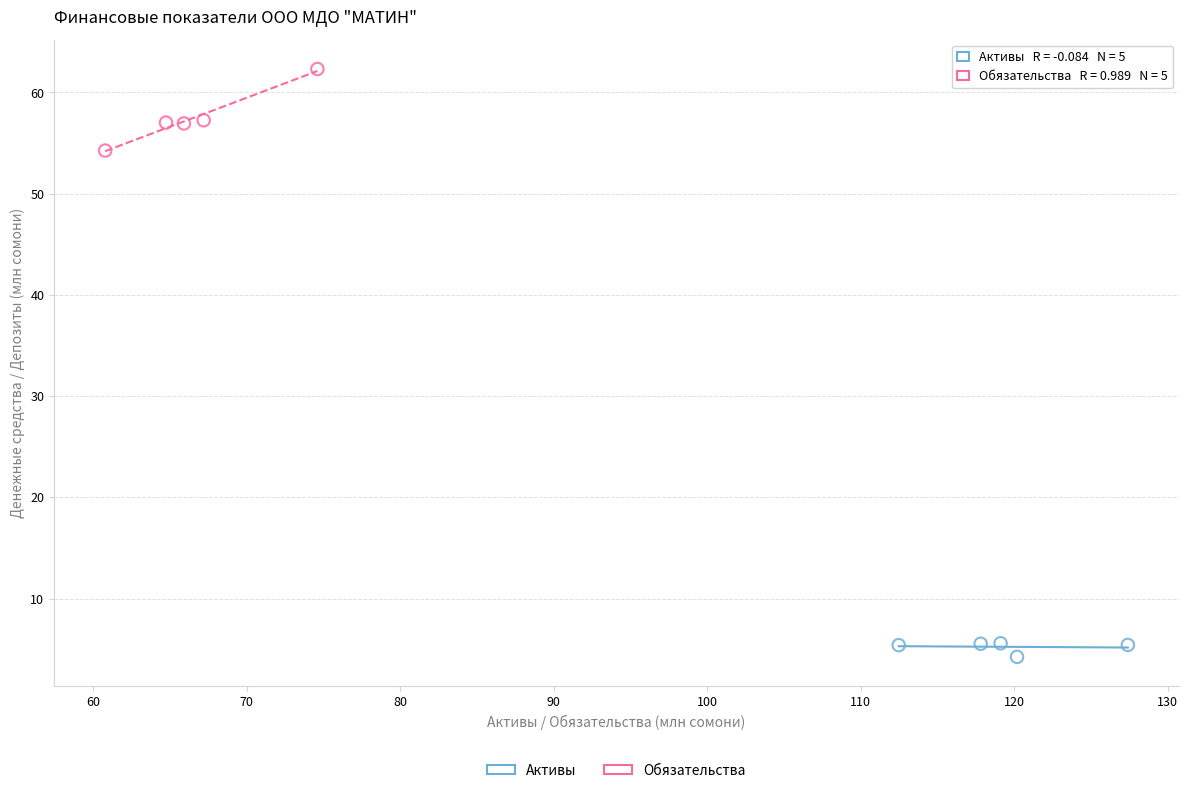

Which series contains the lowest Y value?

Активы